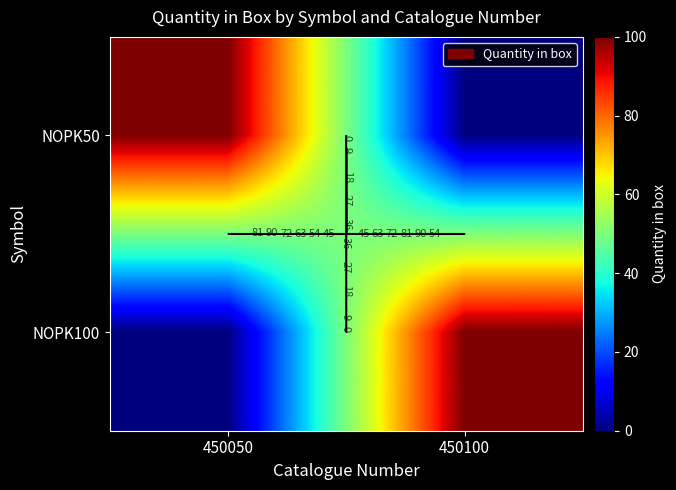

At 450050, list the series in order from largest to smallest.

NOPK50, NOPK100